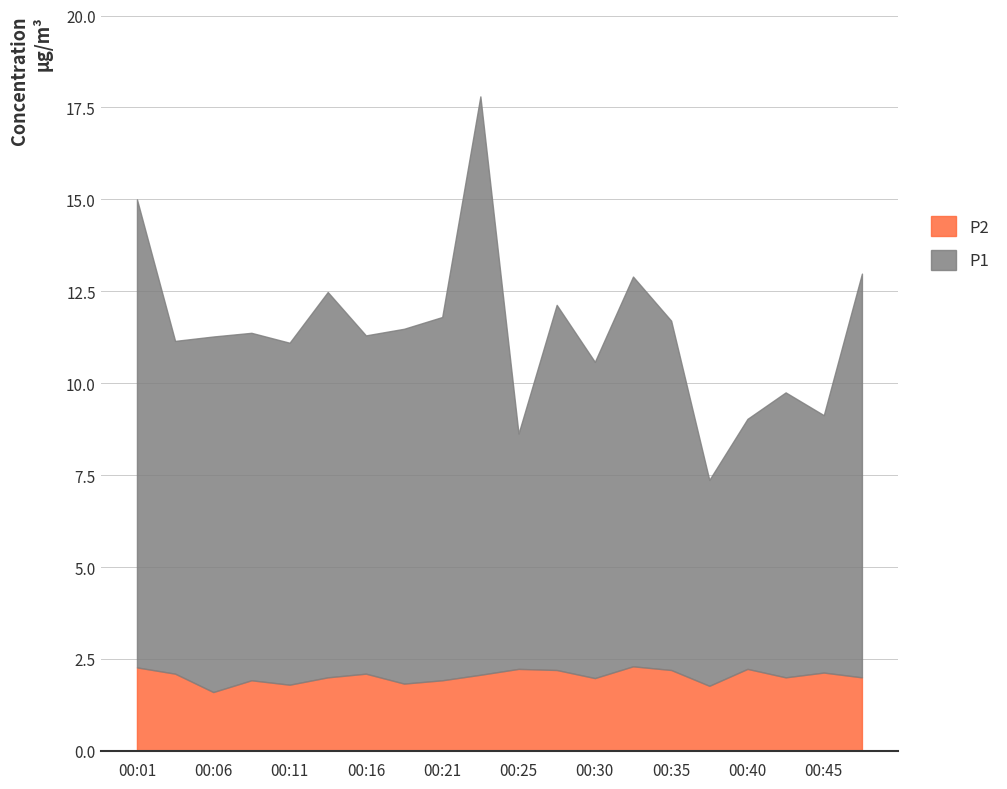

How many values in the P1 series are below 9?

6